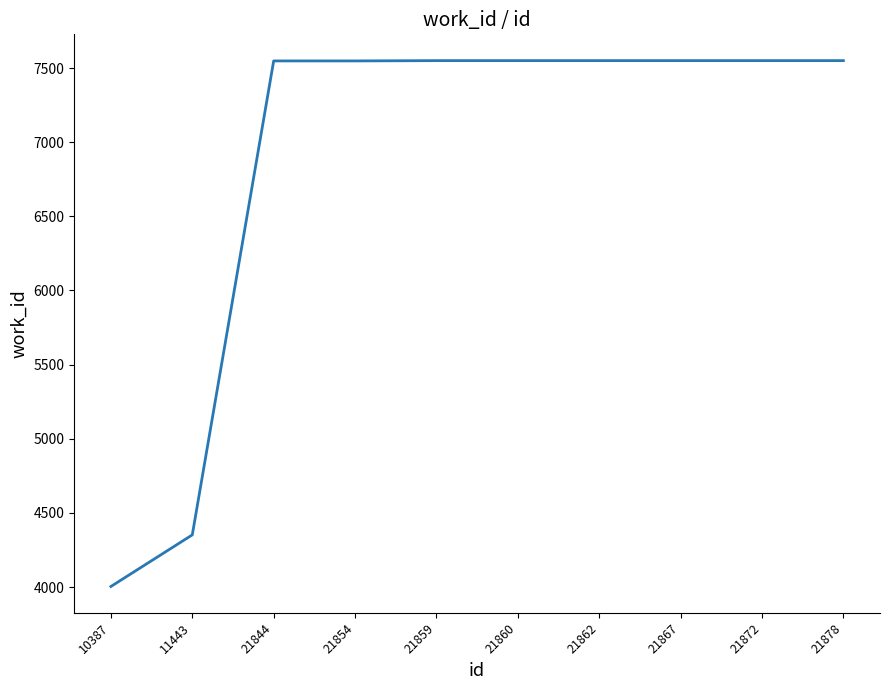

Which category has the lowest value across all series?

10387